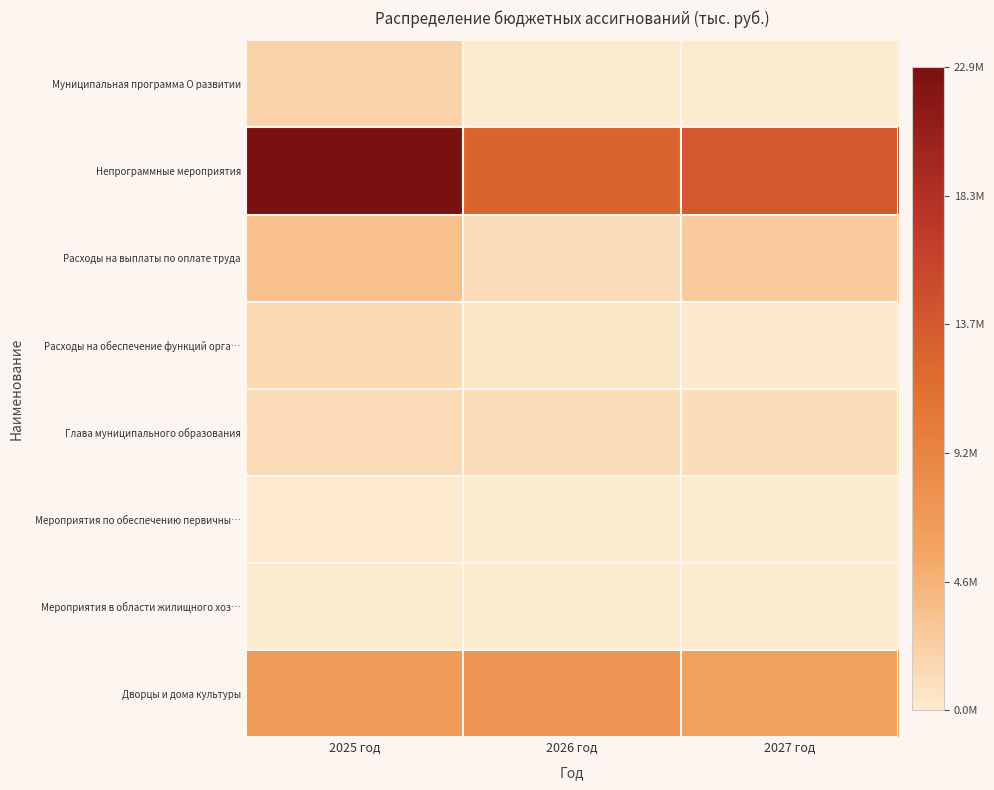

Reading left to right, list all the values displayed in this chart.

Муниципальная программа О развитии: 2025 год=2030328.8	2026 год=0.0	2027 год=0.0
Непрограммные мероприятия: 2025 год=22909320.0	2026 год=12704680.0	2027 год=13786260.0
Расходы на выплаты по оплате труда: 2025 год=3446522.0	2026 год=1197800.0	2027 год=2679540.0
Расходы на обеспечение функций орга…: 2025 год=1497867.6	2026 год=363200.0	2027 год=231600.0
Глава муниципального образования: 2025 год=1322678.0	2026 год=1088100.0	2027 год=1088100.0
Мероприятия по обеспечению первичны…: 2025 год=122006.0	2026 год=77680.0	2027 год=0.0
Мероприятия в области жилищного хоз…: 2025 год=25900.0	2026 год=0.0	2027 год=0.0
Дворцы и дома культуры: 2025 год=6701426.4	2026 год=7329740.0	2027 год=6018900.0